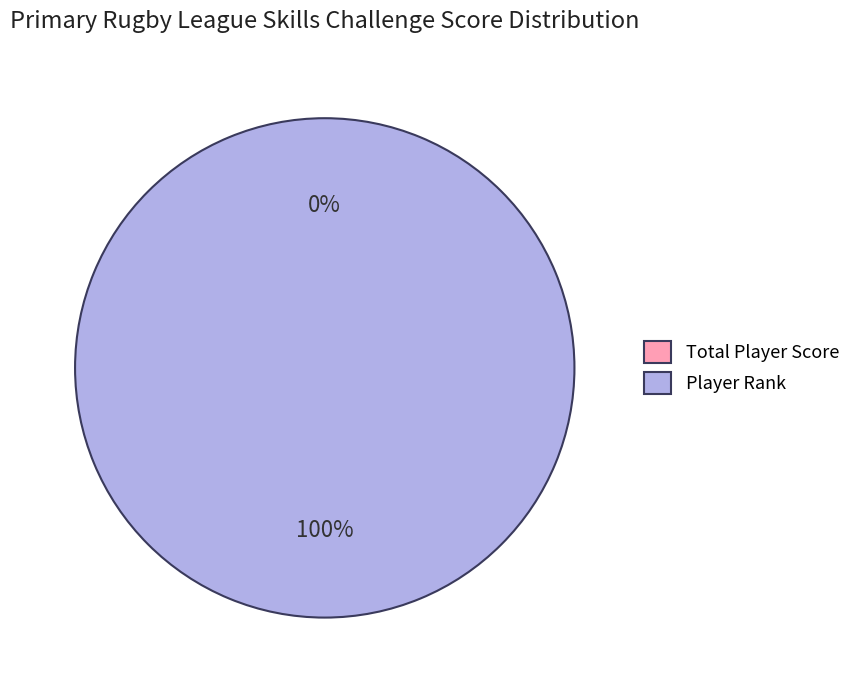

How many segments does this pie chart have?

2